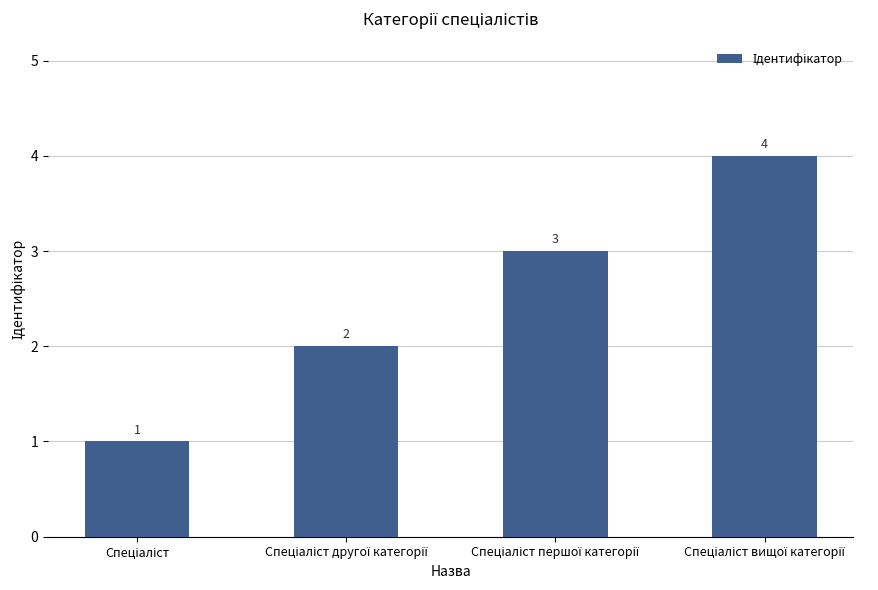

Count the values in the range 2 to 4.

3